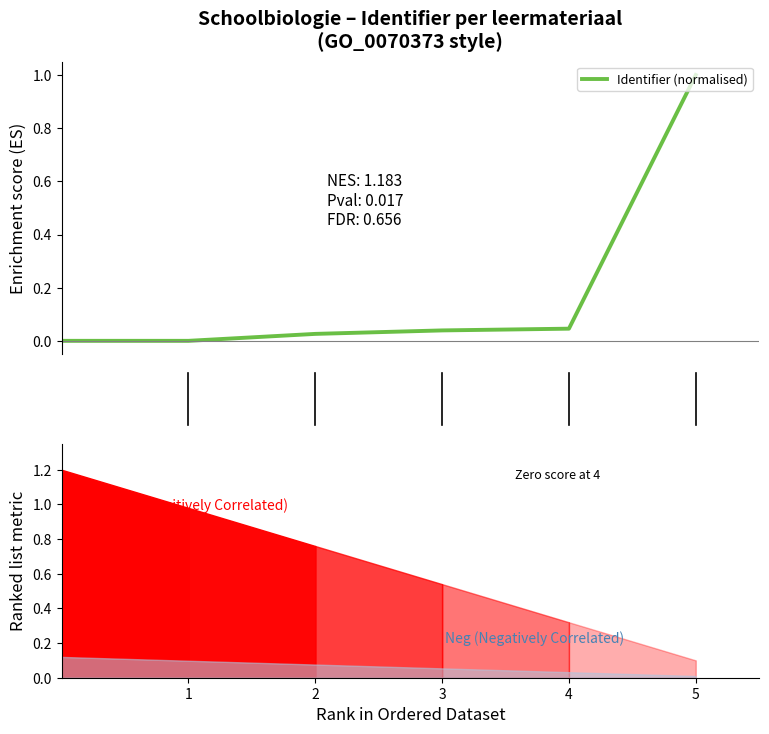

List the labels in order of value, smallest first.

1, 2, 3, 4, 5, 5